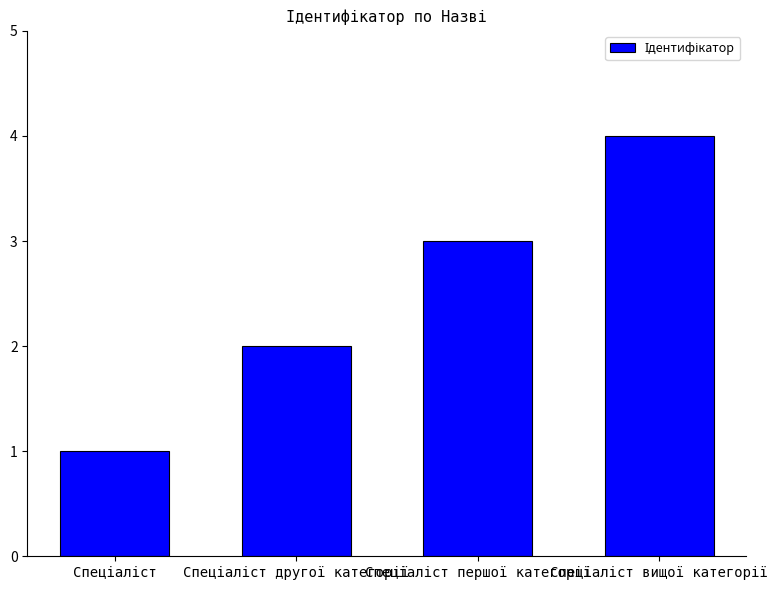

How many values are below 3?

2